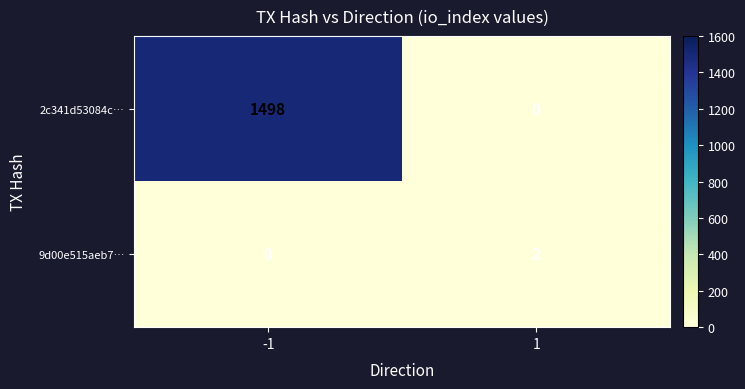

Which series has the largest range (max minus min)?

2c341d53084c…